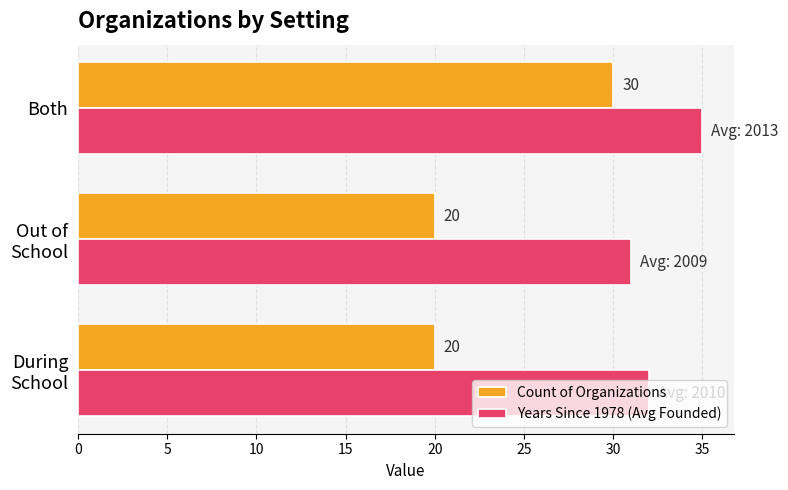

Which series has the widest spread of values?

Count of Organizations